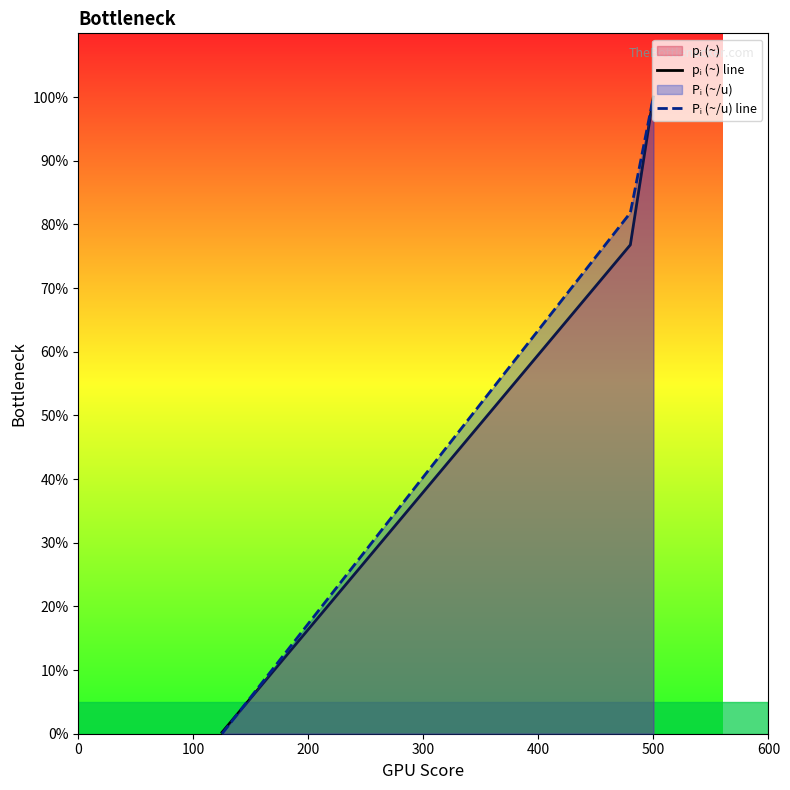

List the series in order of their peak value, highest first.

pᵢ (~) line, Pᵢ (~/u) line